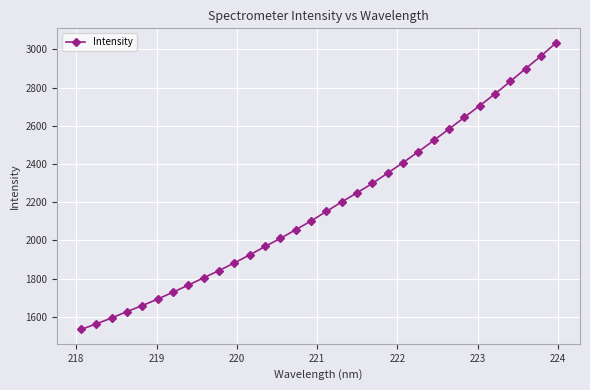

What is the value of the 11th point from the left?

1882.3